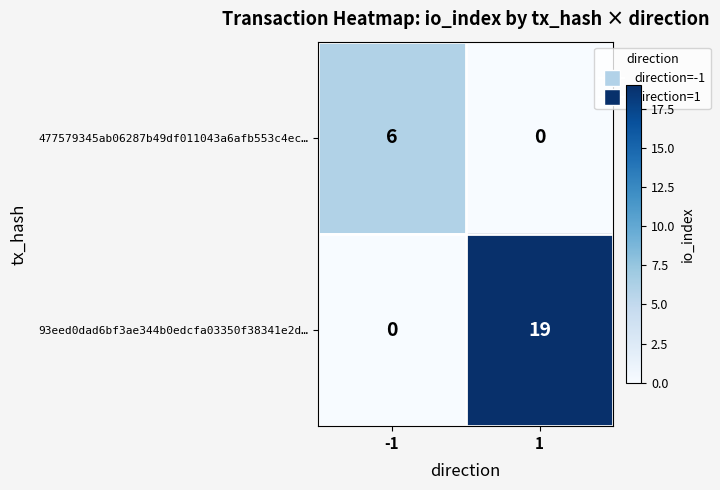

At which category is the sum across all series the highest?

1